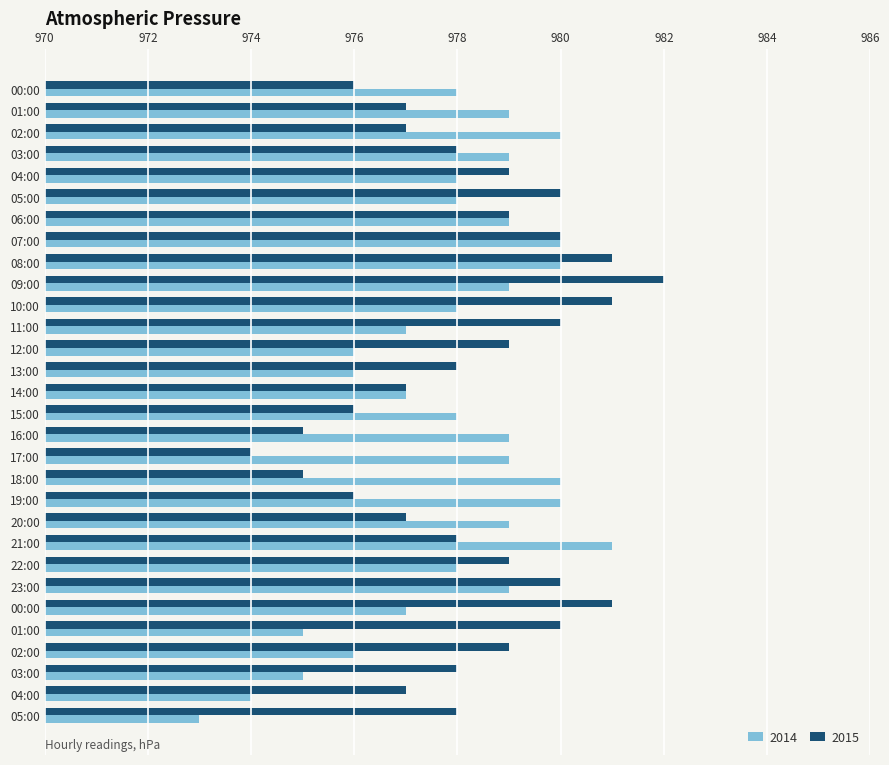

What is the label of the 18th bar from the right?

12:00